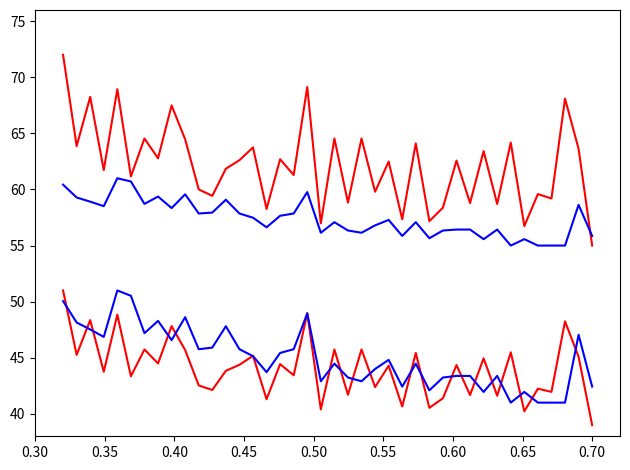

How many lines are shown in the chart?

4